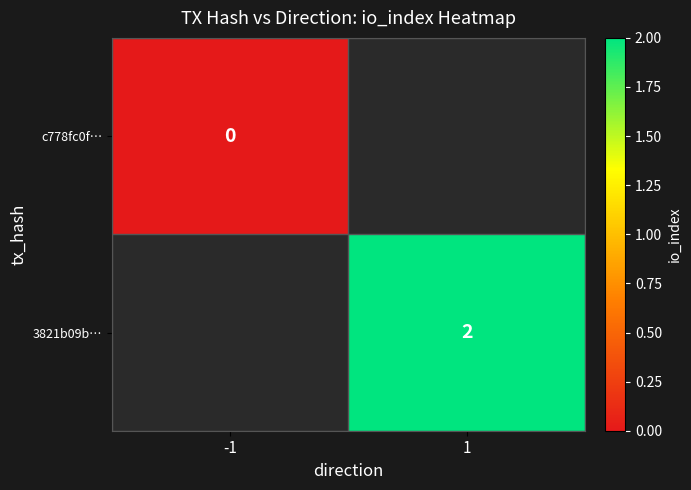

True or false: 3821b09b… has a value of 3 at 1.

False